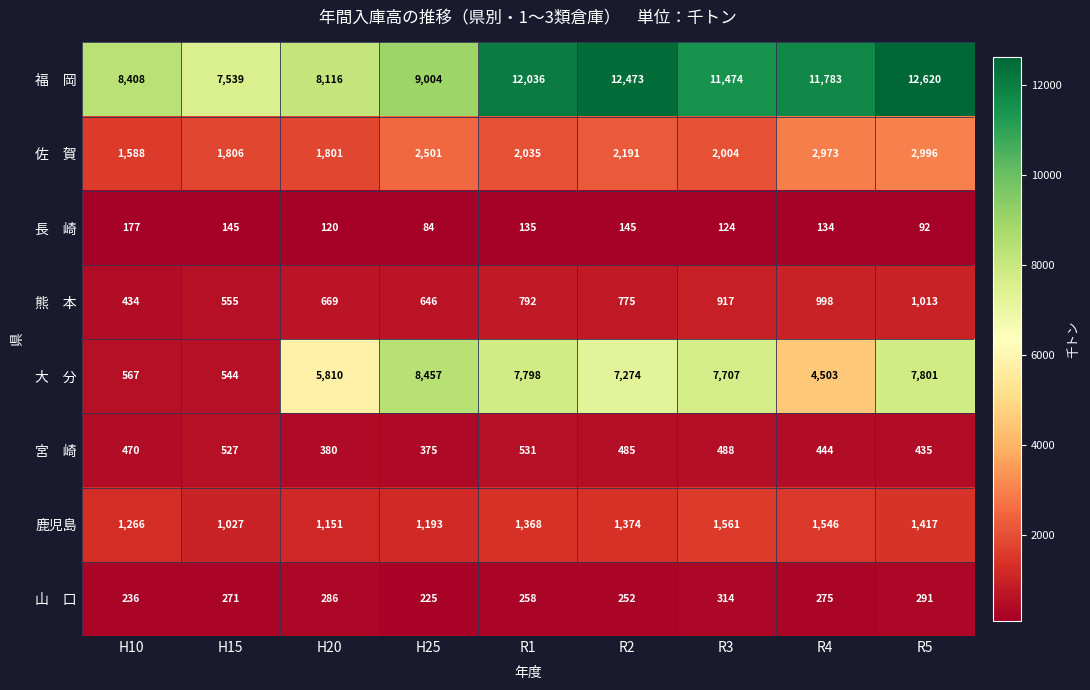

At which category does the chart reach its peak across all series?

R5